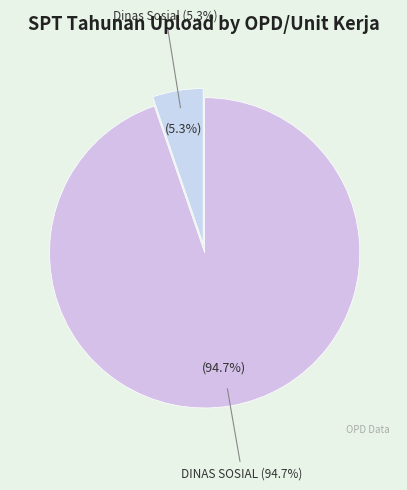

What percentage is the DINAS SOSIAL slice, to the nearest percent?

95%